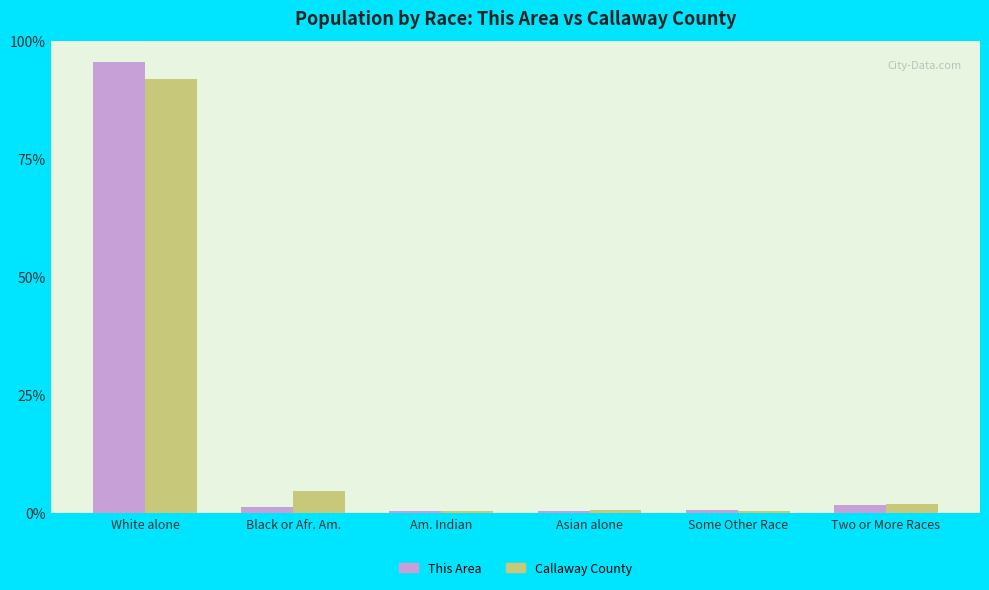

True or false: Callaway County has a value of 146.2 at White alone.

False